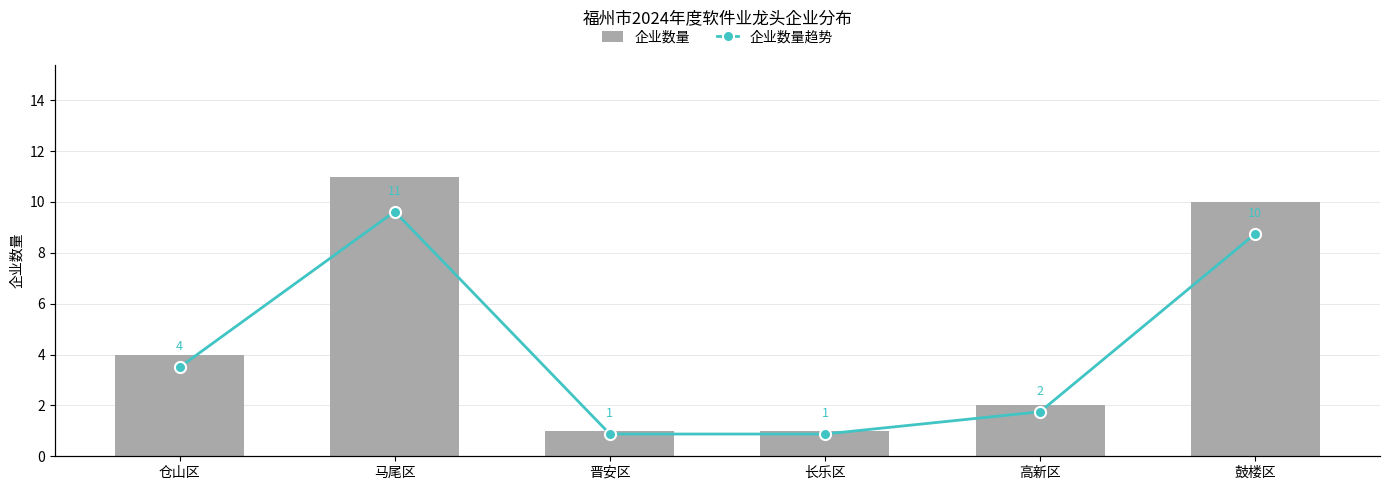

Is it true that 企业数量趋势 equals 17 at 鼓楼区?

False